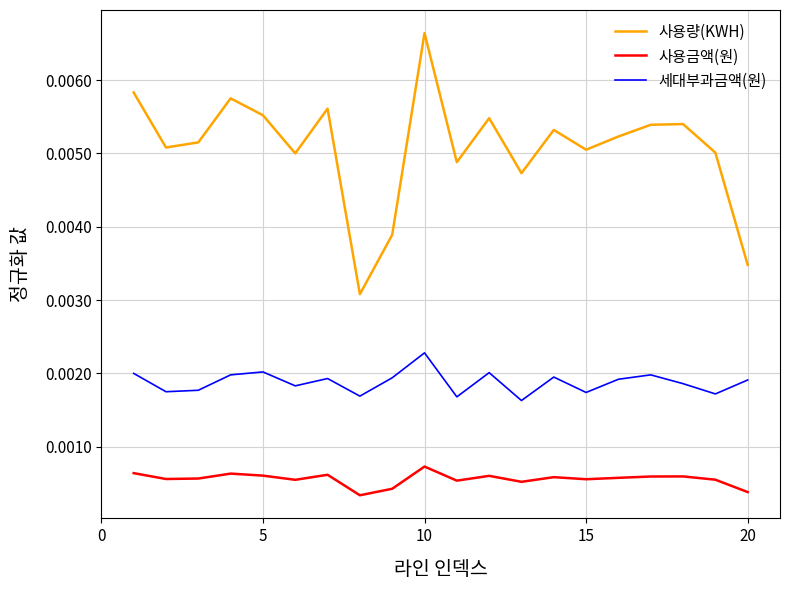

True or false: 사용량(KWH) and 사용금액(원) cross at least once.

False